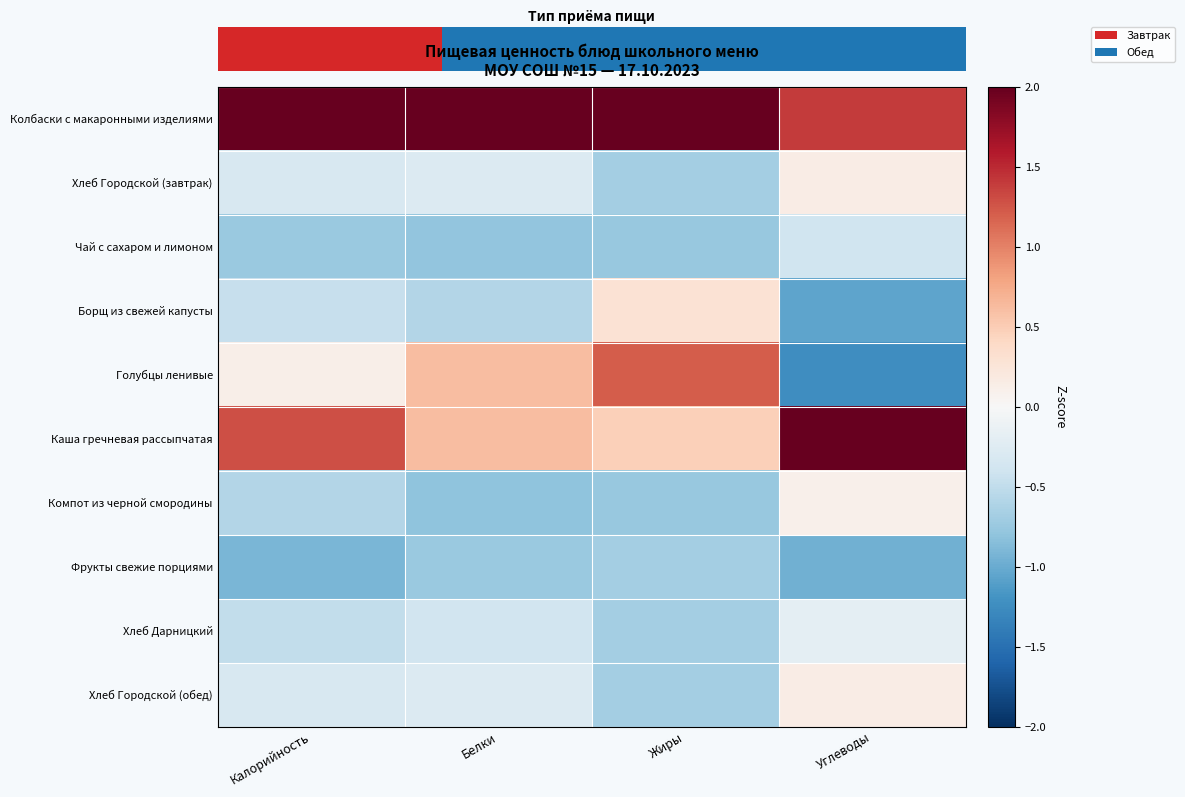

What is the difference between the Хлеб Городской (обед) values at Жиры and Белки?

0.4